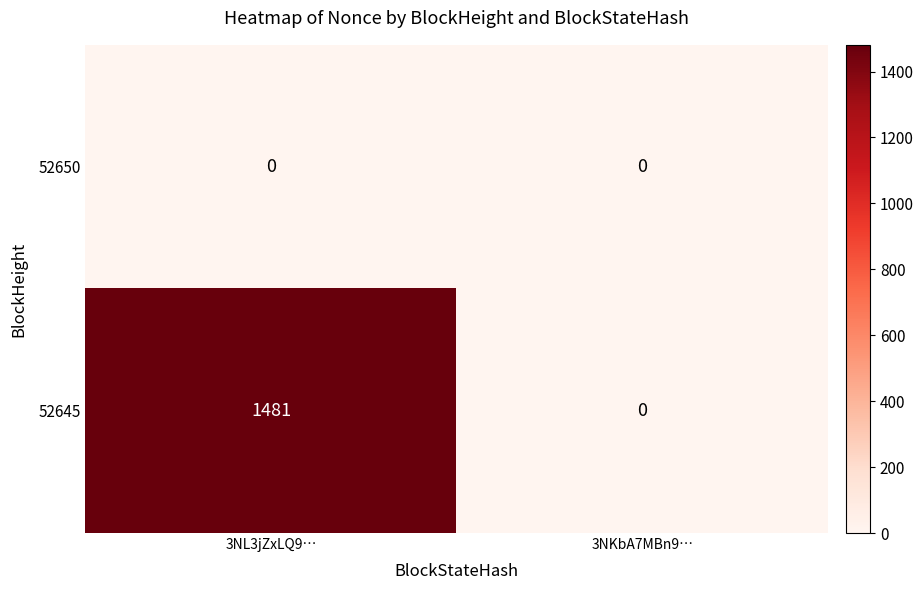

What is the greatest value displayed?

1481